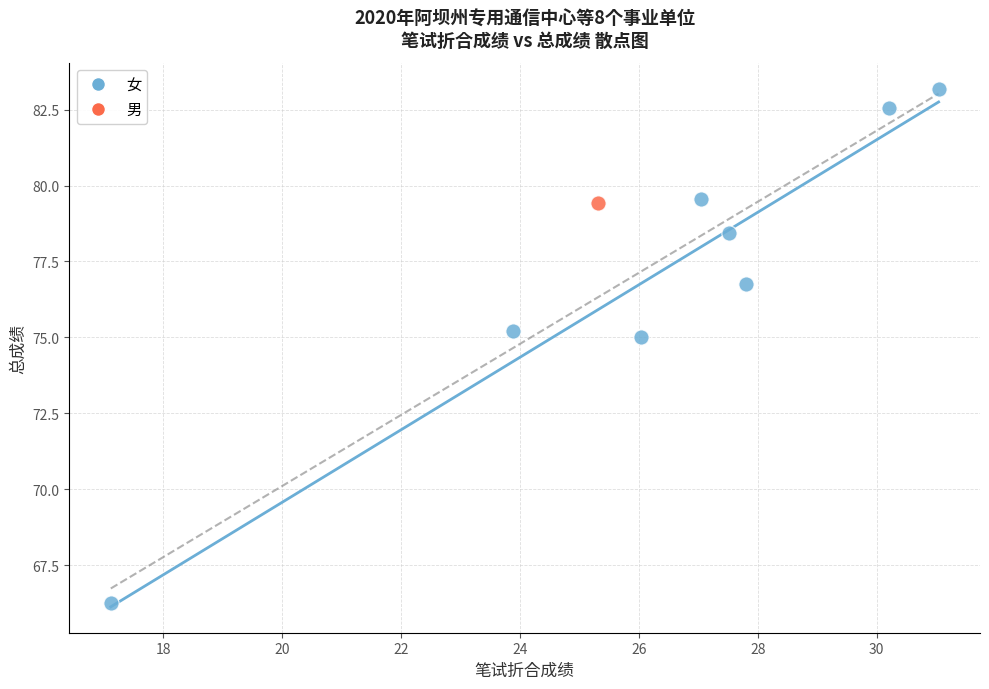

What are all the series names shown in the legend?

女, 男